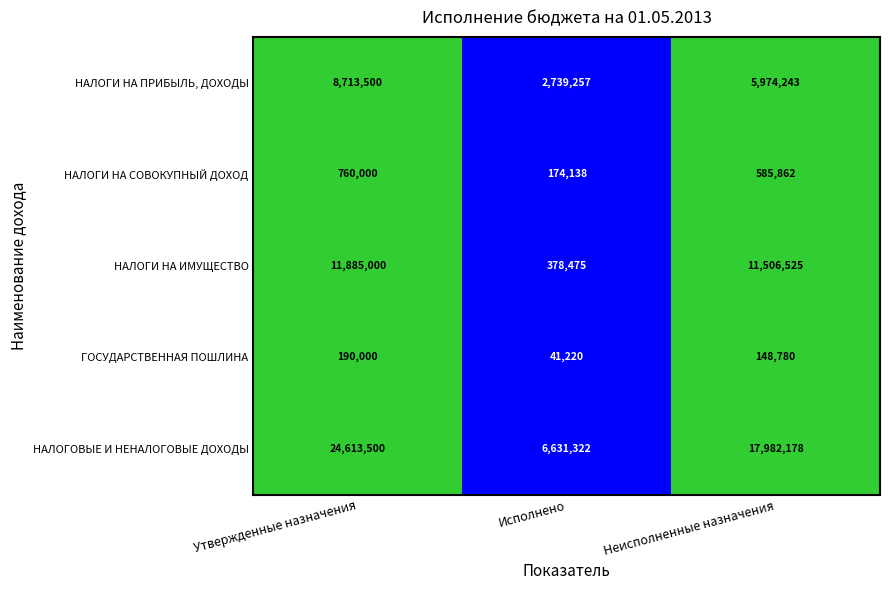

At which category does the chart reach its minimum across all series?

Исполнено